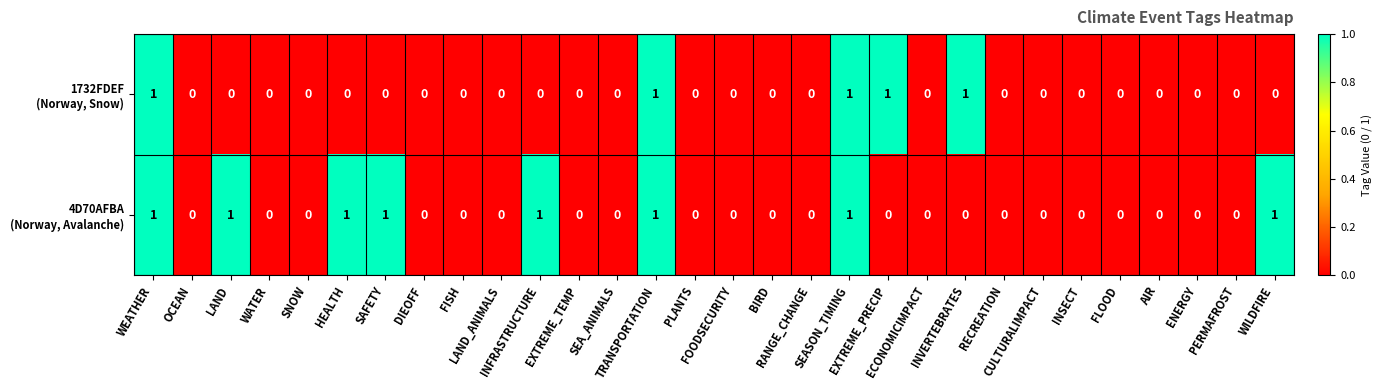

How many series are shown in this chart?

2